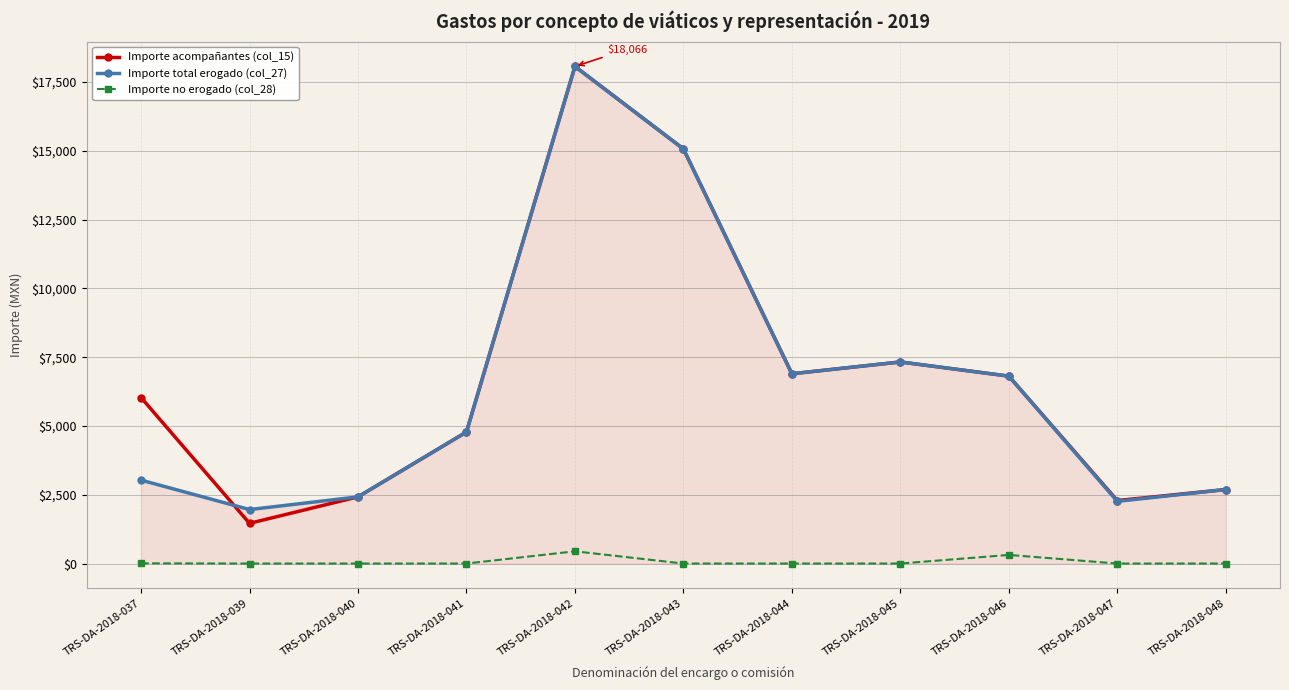

Which series has the largest total across all categories?

Importe acompañantes (col_15)